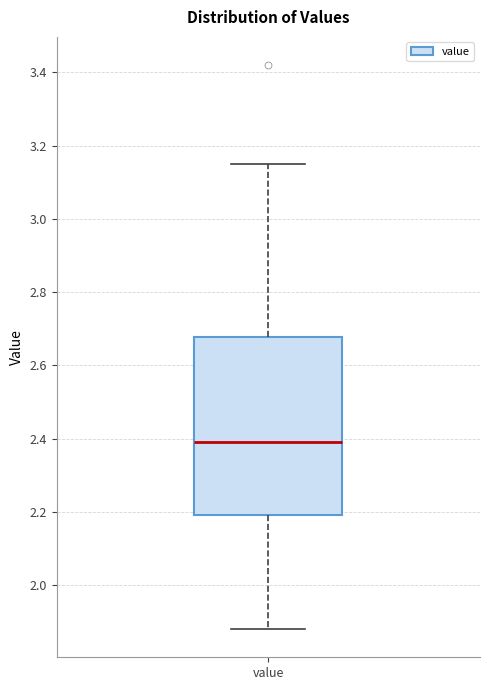

Transcribe this box plot: give where the median line is, the range the box spans, and where the two whiskers end, as read against the y-axis. The values are not printed on the chart, so give them approximately, as read against the axis.

median 2.40, box 2.20 to 2.68, whiskers 1.88 to 3.16